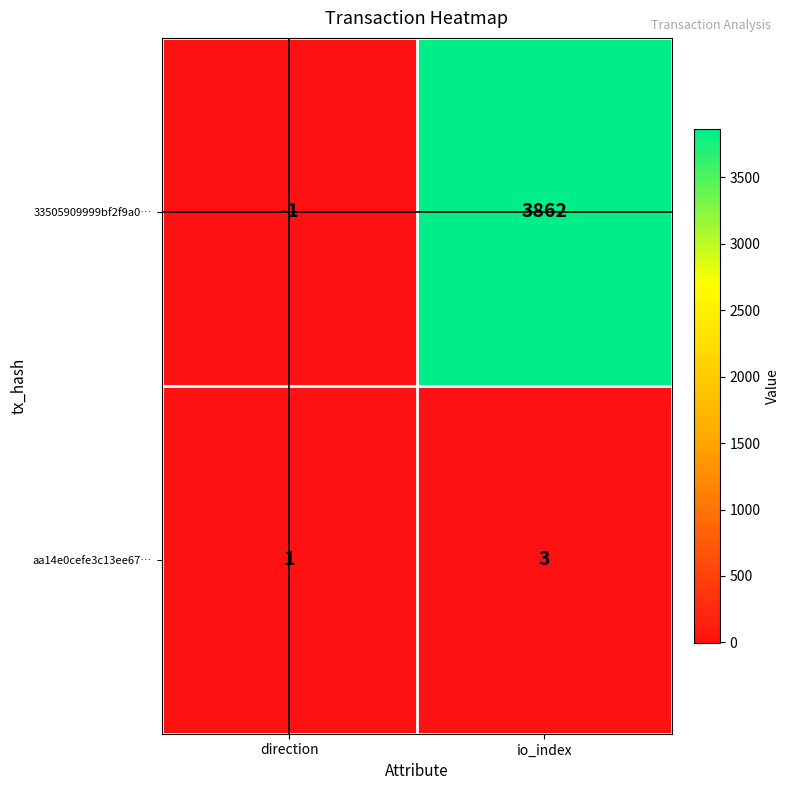

List the series in order of their peak value, highest first.

33505909999bf2f9a0…, aa14e0cefe3c13ee67…